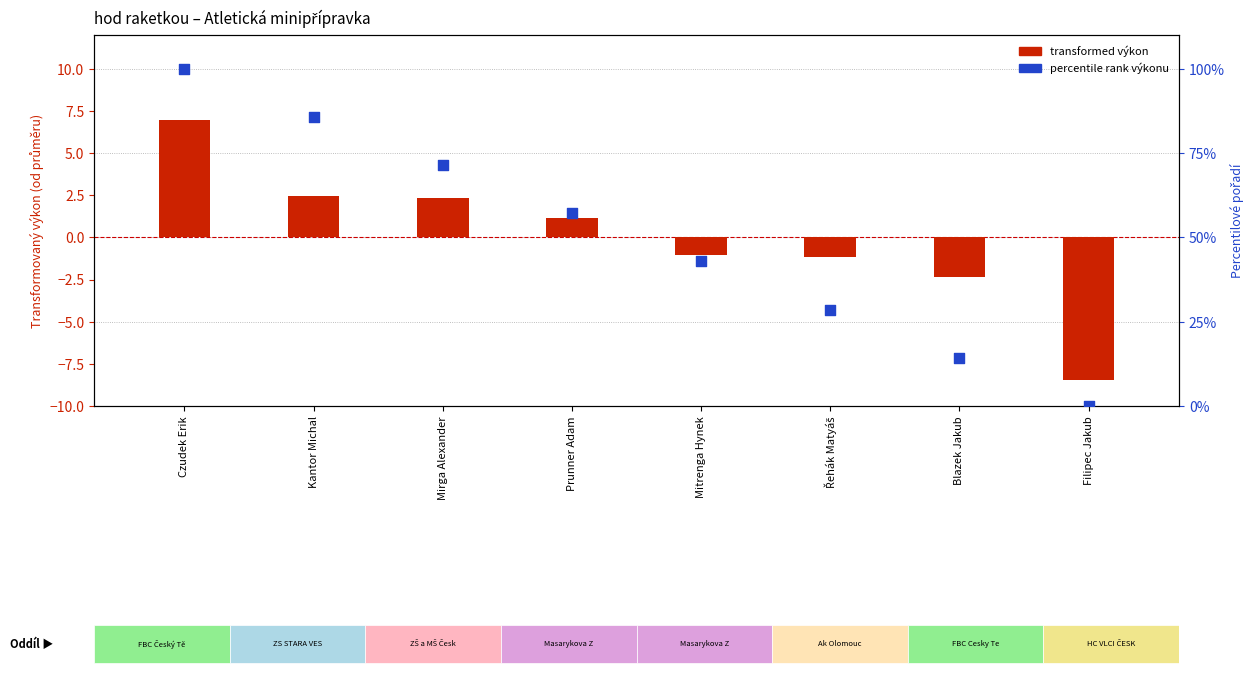

At which category is the sum across all series the highest?

Czudek Erik